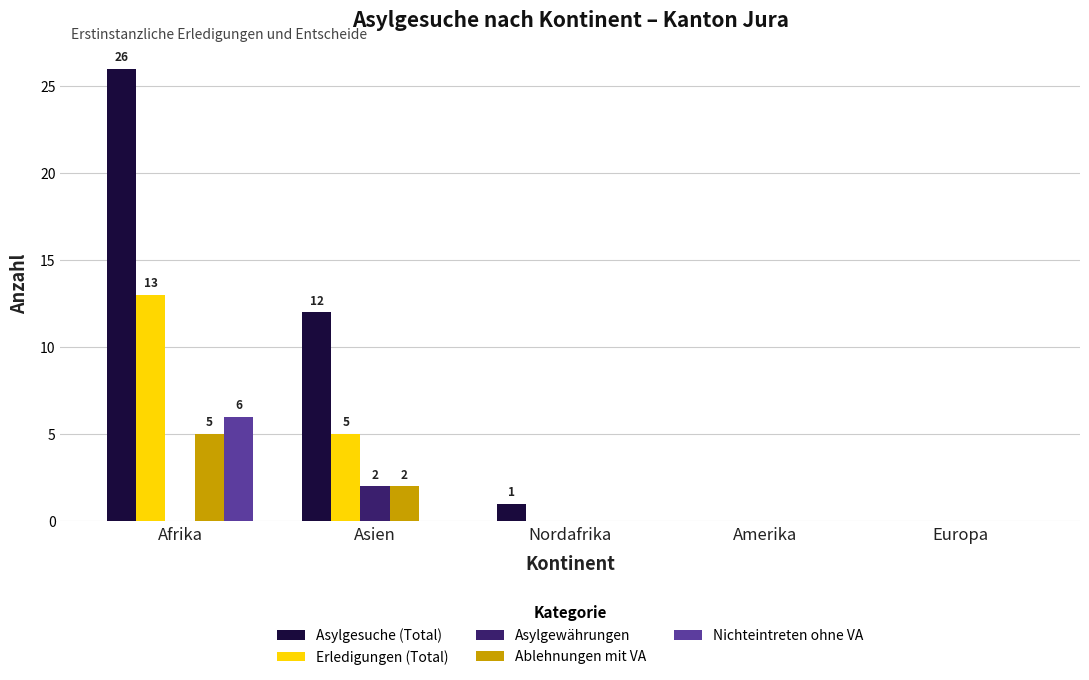

Which category has the highest value in the Erledigungen (Total) series?

Afrika